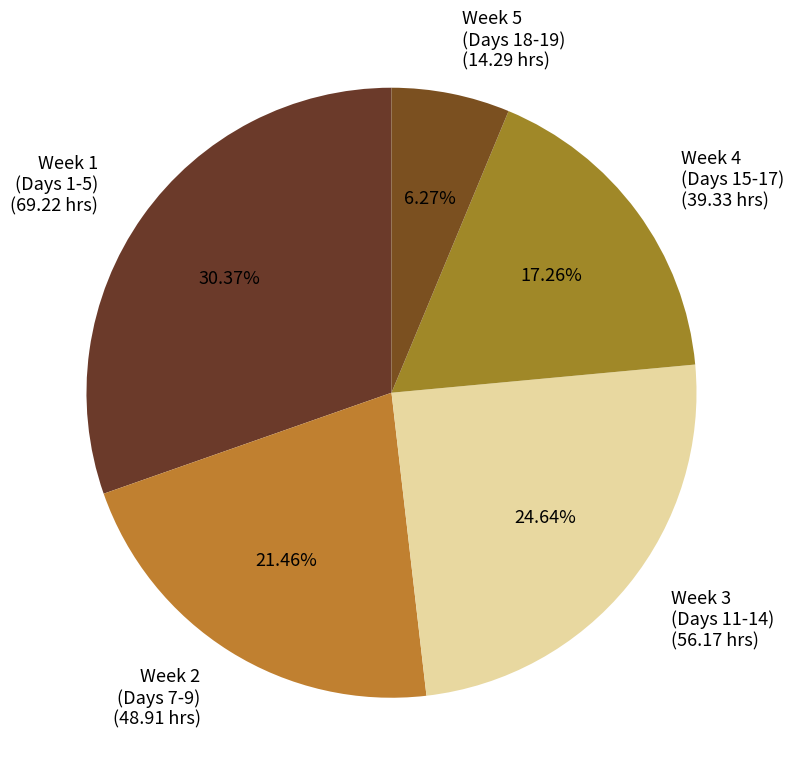

What is the ratio of the value at Week 1 (Days 1-5) to the value at Week 5 (Days 18-19)?

4.8